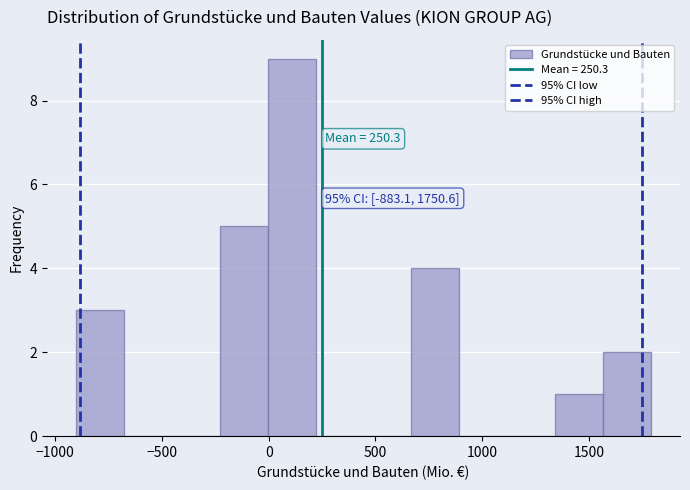

Over which range of the x-axis is the bar tallest?

0 to 200